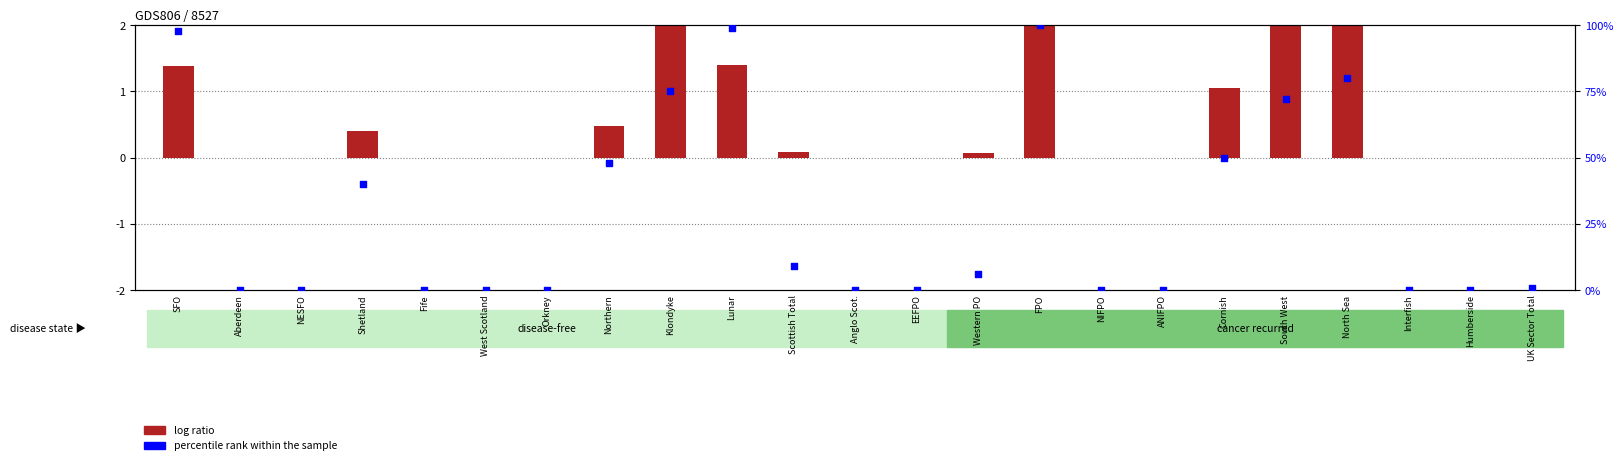

Which series has the largest total across all categories?

percentile rank within the sample